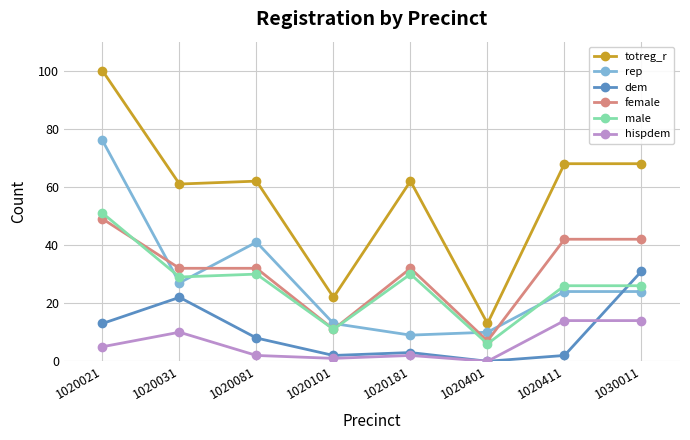

Which series has the largest total across all categories?

totreg_r